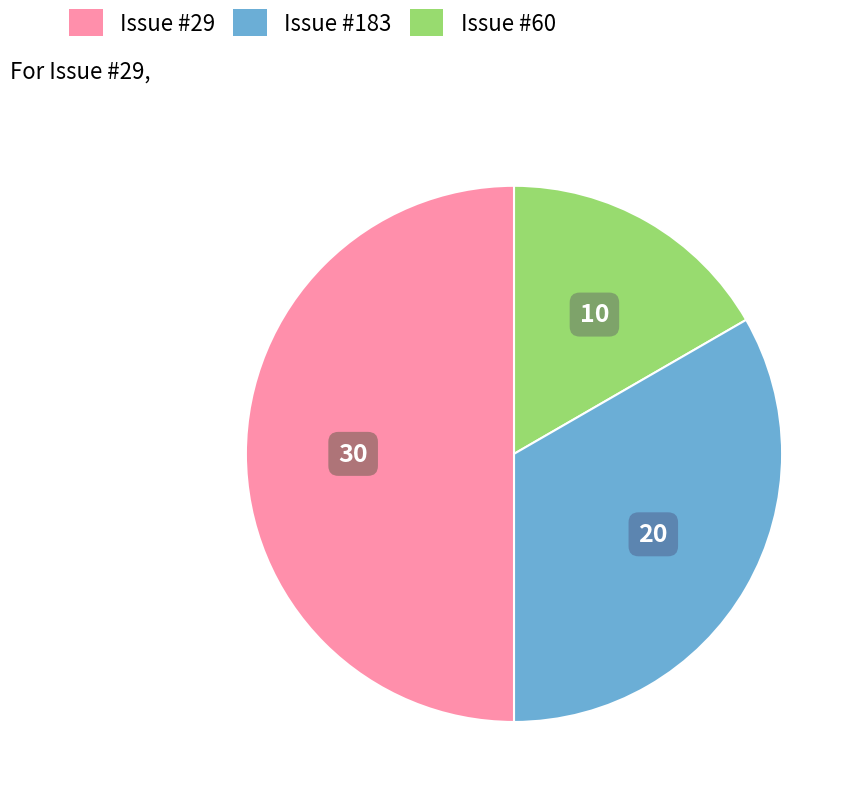

Is there a majority slice in this chart?

No